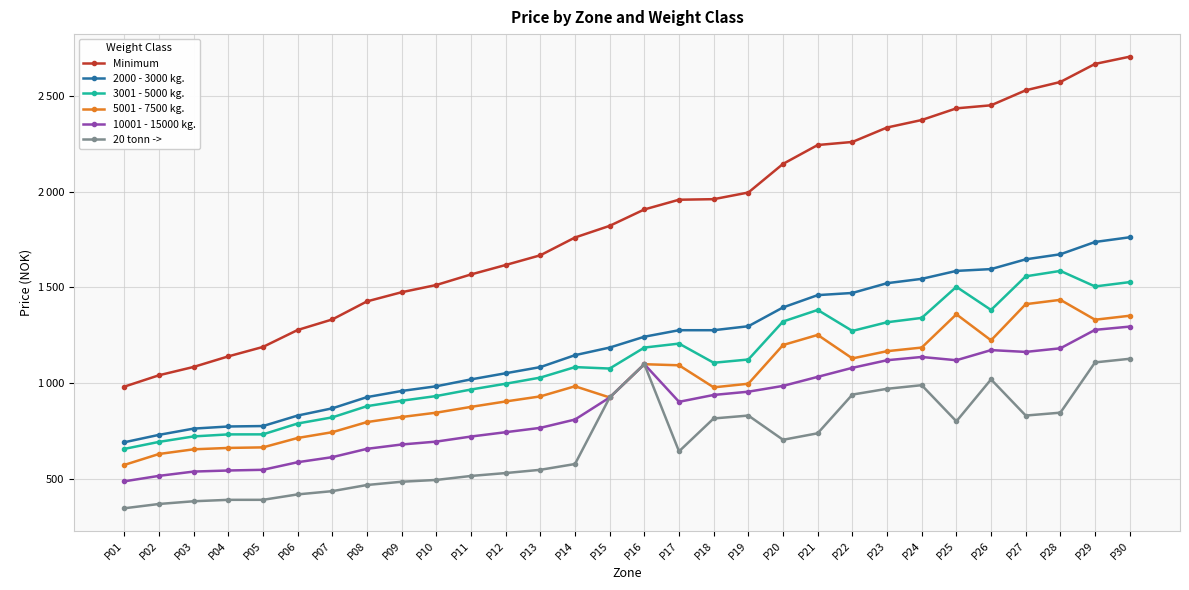

What are all the series names shown in the legend?

Minimum, 2000 - 3000 kg., 3001 - 5000 kg., 5001 - 7500 kg., 10001 - 15000 kg., 20 tonn ->